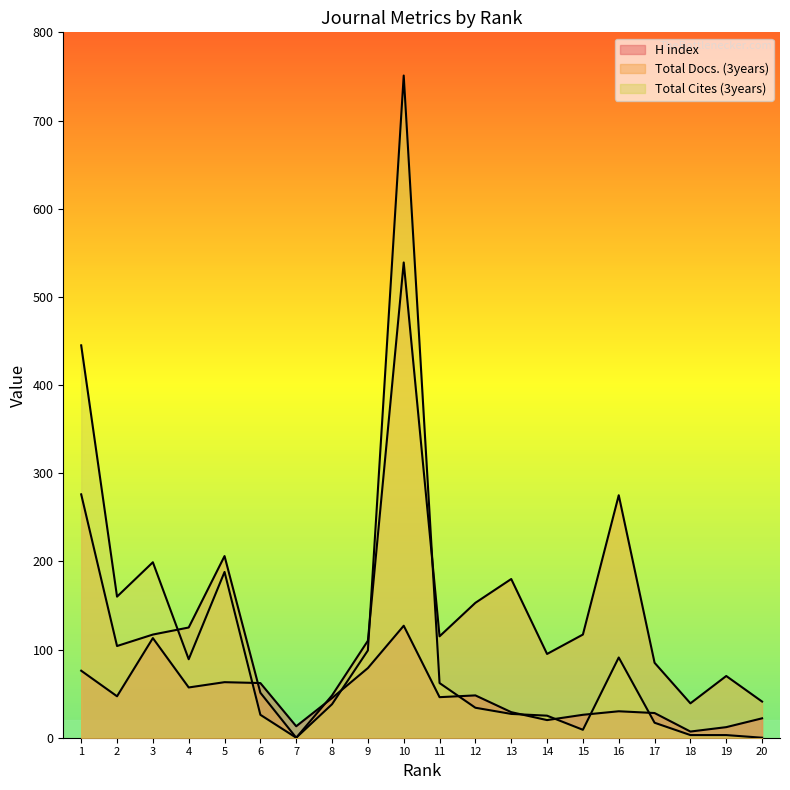

How many data points in H index are above 46?

9